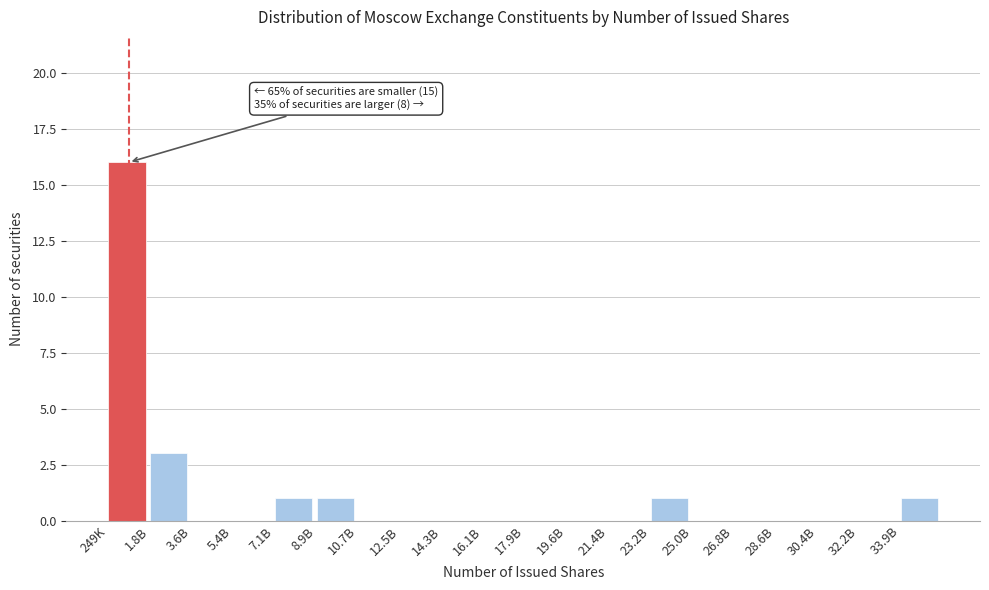

Reading left to right, list all the values displayed in this chart.

249K=16	1.8B=3	3.6B=0	5.4B=0	7.1B=1	8.9B=1	10.7B=0	12.5B=0	14.3B=0	16.1B=0	17.9B=0	19.6B=0	21.4B=0	23.2B=1	25.0B=0	26.8B=0	28.6B=0	30.4B=0	32.2B=0	33.9B=1